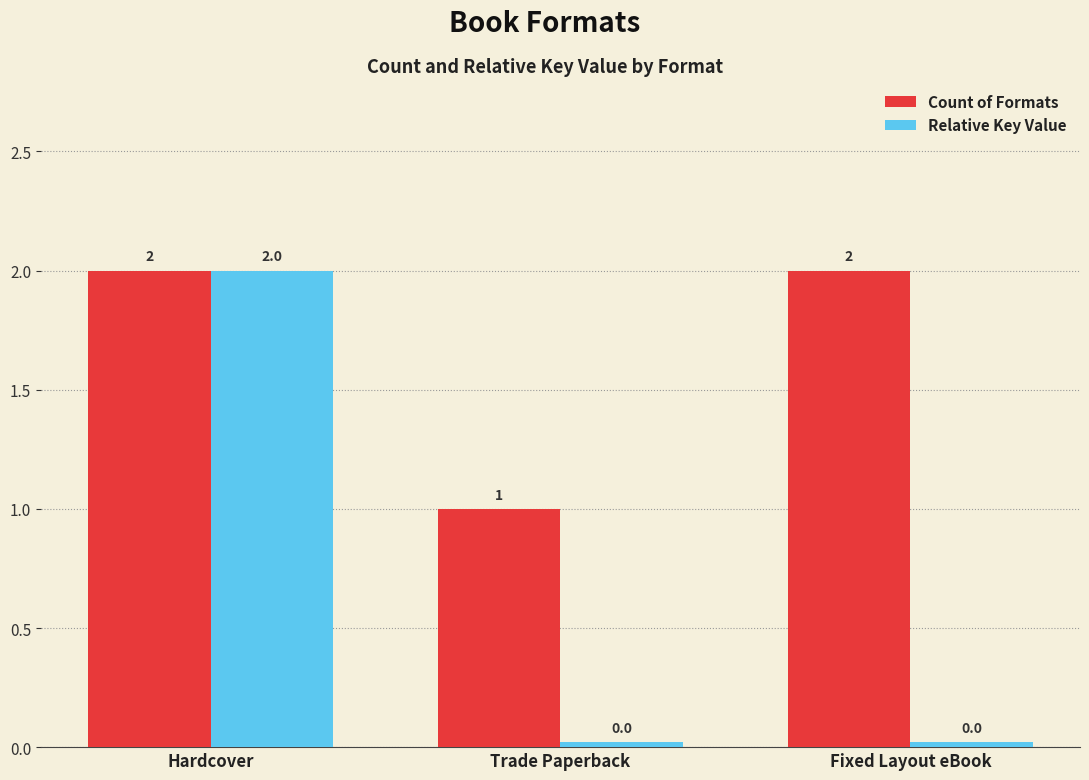

What is the highest value of the Count of Formats series?

2.0